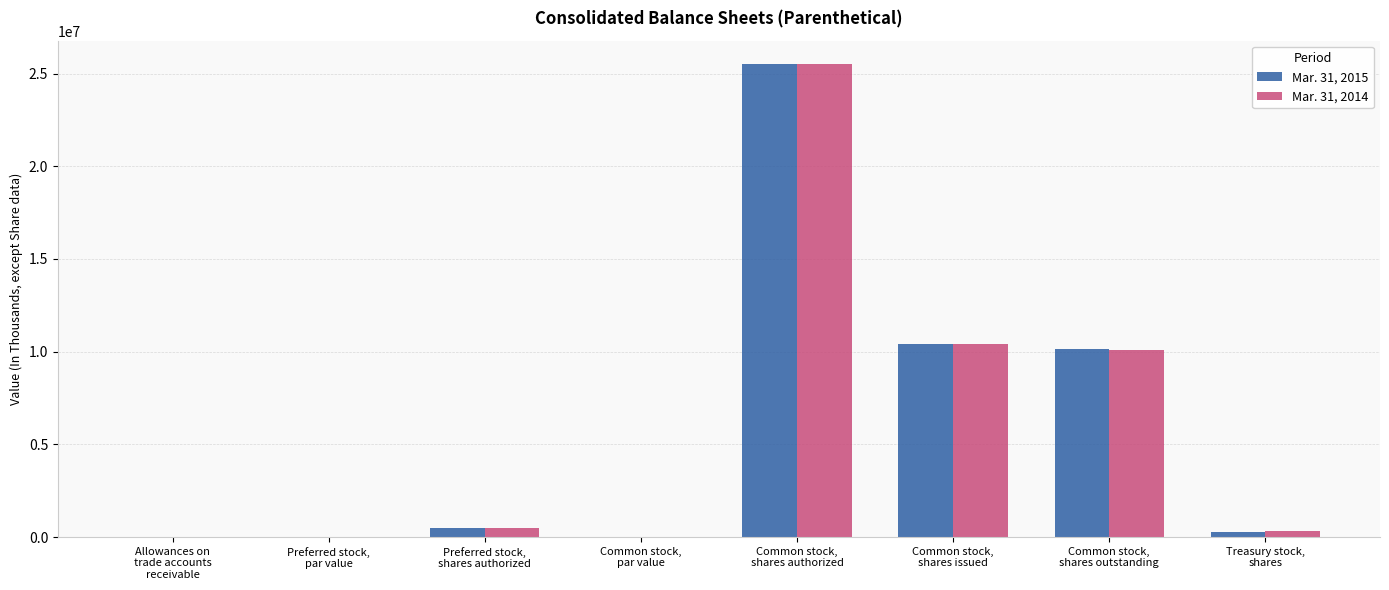

What is the total value across all series at Preferred stock,
shares authorized?

1000000.0